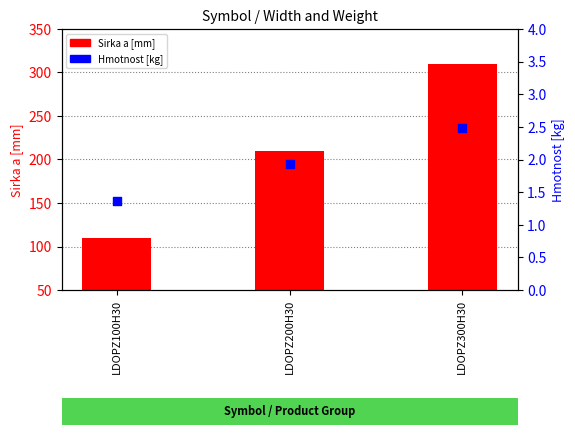

What is the total value across all series at LDOPZ200H30?

211.9